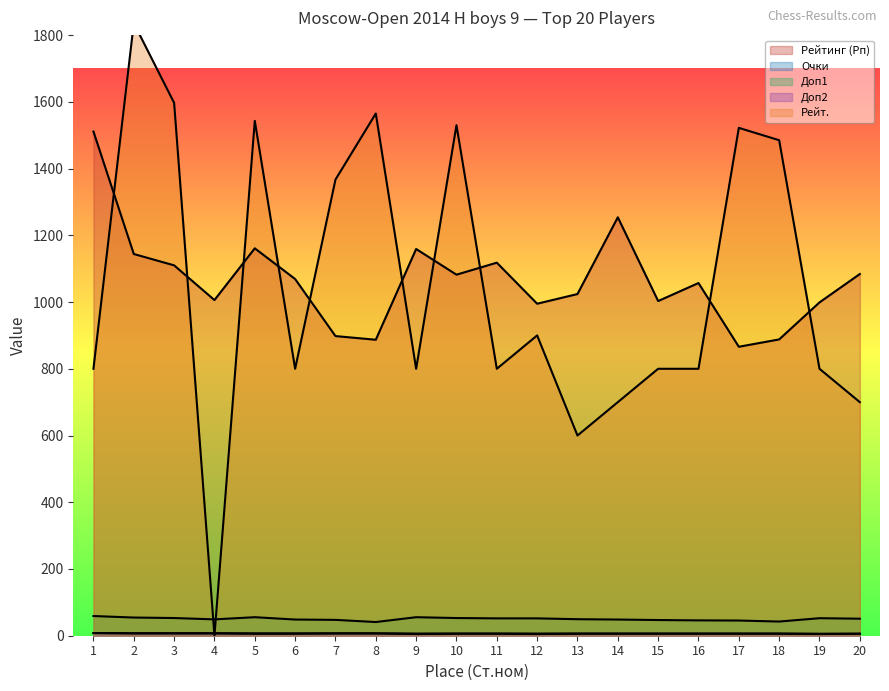

What is the value of the Доп1 point at the 4th from the left?

49.0